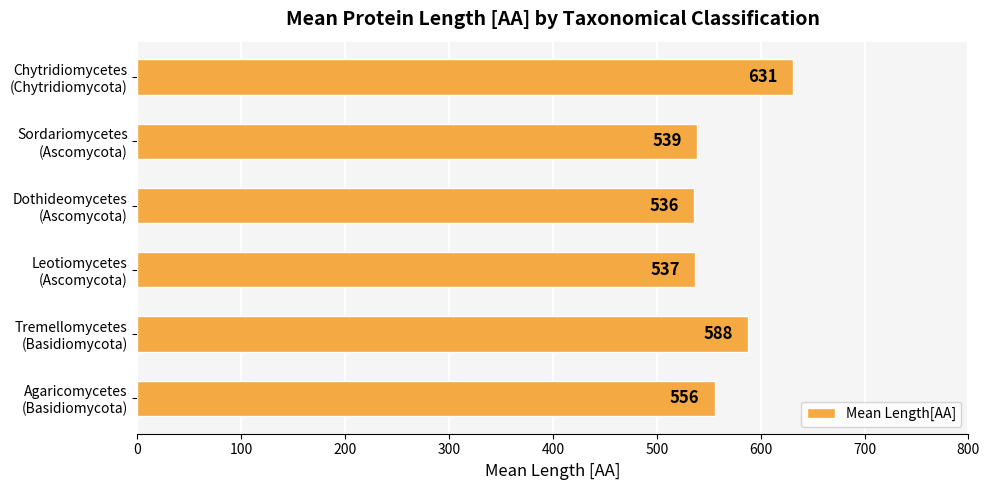

Which label corresponds to the largest value in the chart?

Chytridiomycetes
(Chytridiomycota)